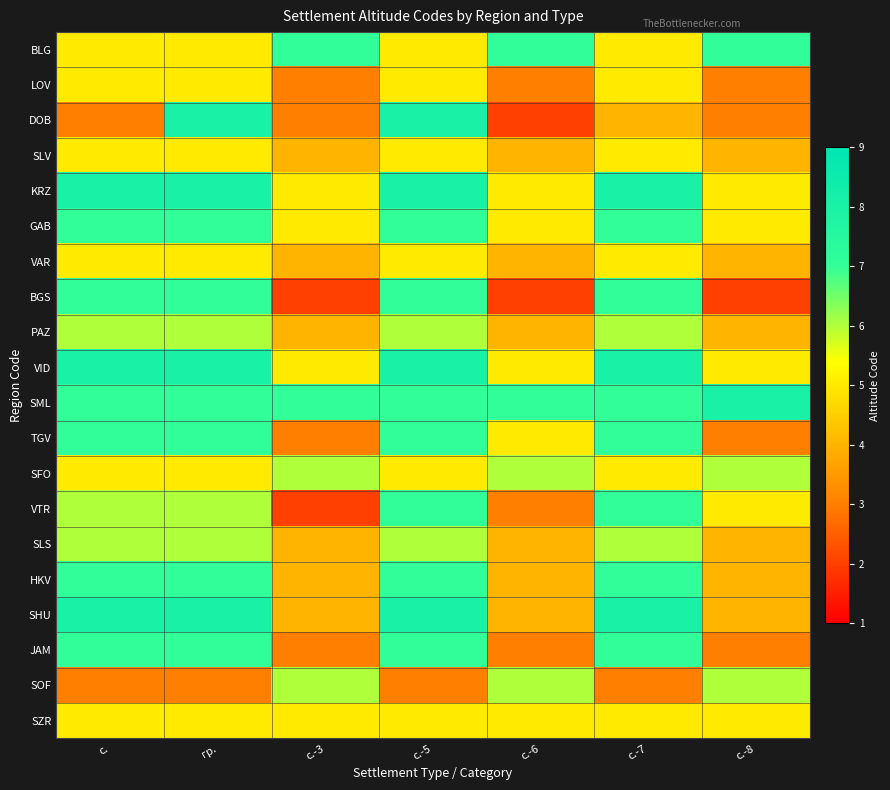

At which category does the chart reach its peak across all series?

гр.